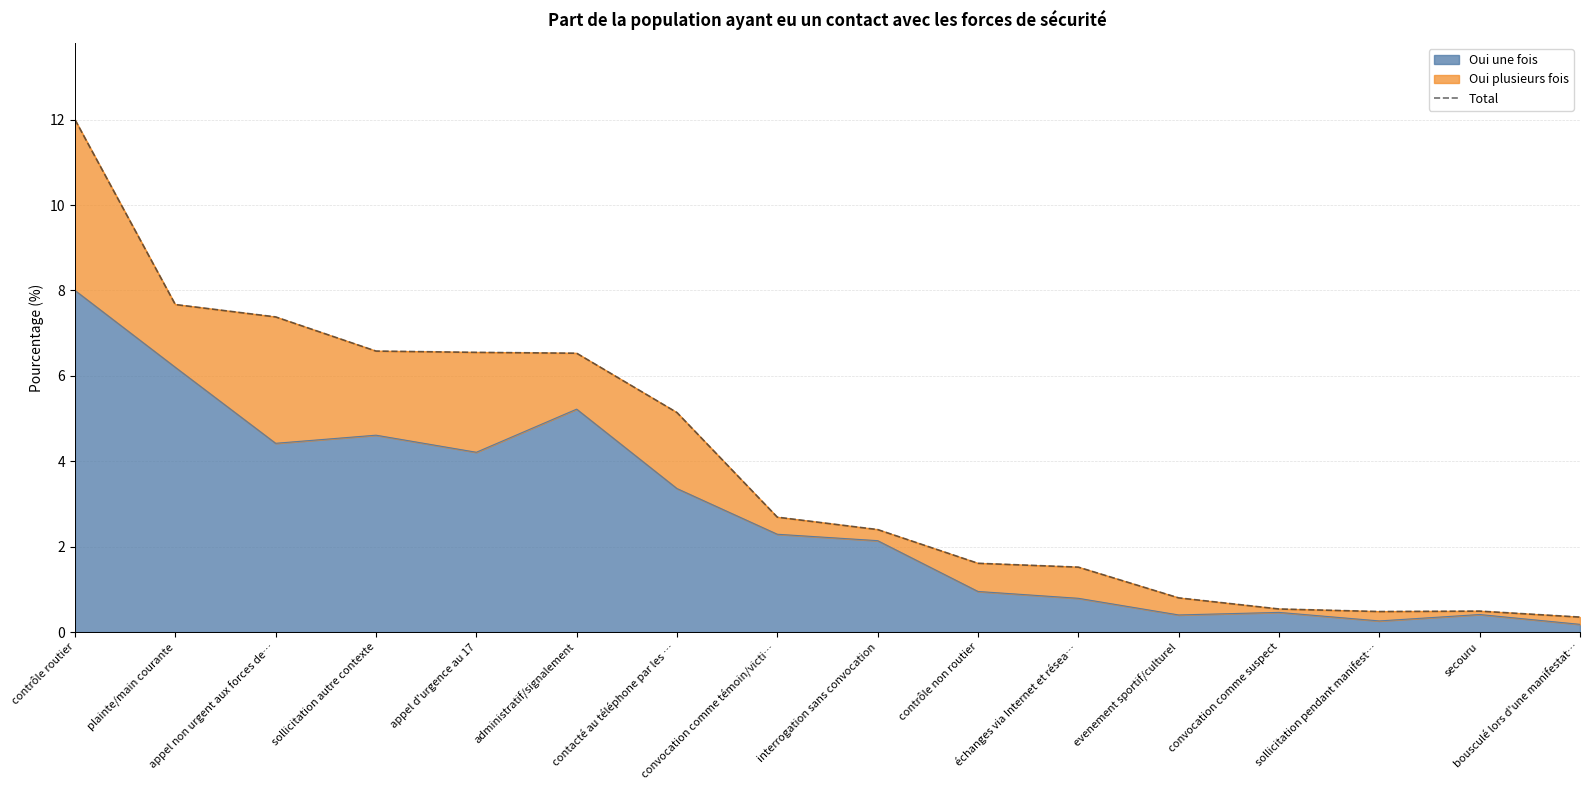

Reading left to right, extract all data points from this chart.

12.0	7.7	7.4	6.6	6.5	6.5	5.1	2.7	2.4	1.6	1.5	0.8	0.5	0.5	0.5	0.3